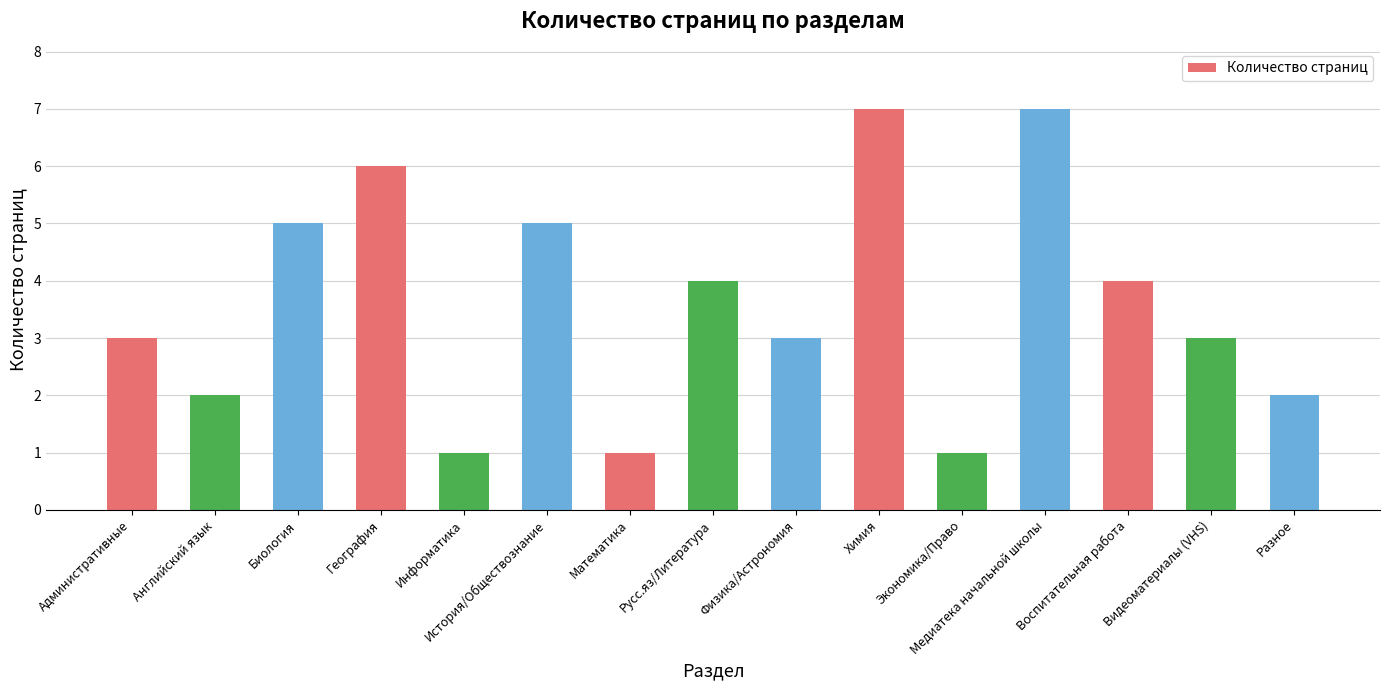

What is the change in value from Русс.яз/Литература to Физика/Астрономия?

-1